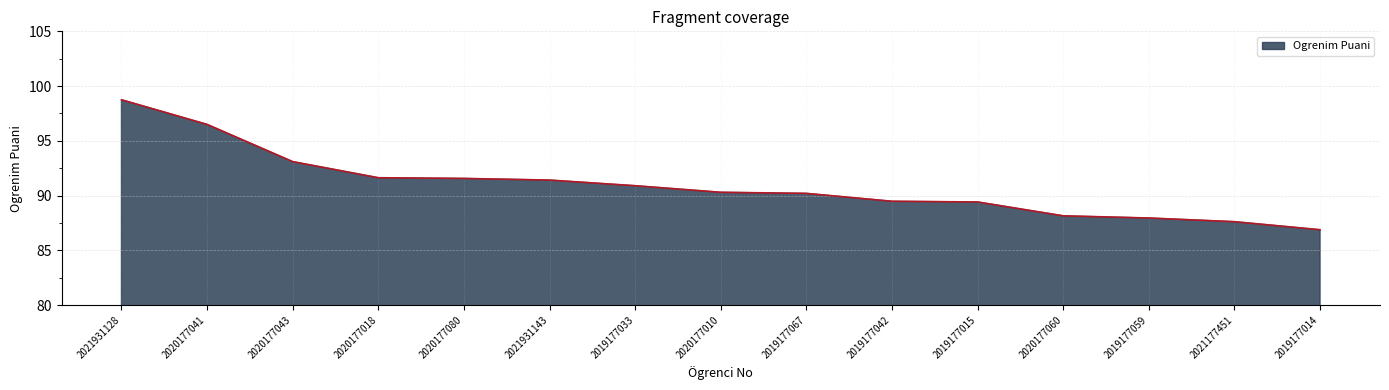

Count the number of values greater than 90.

9